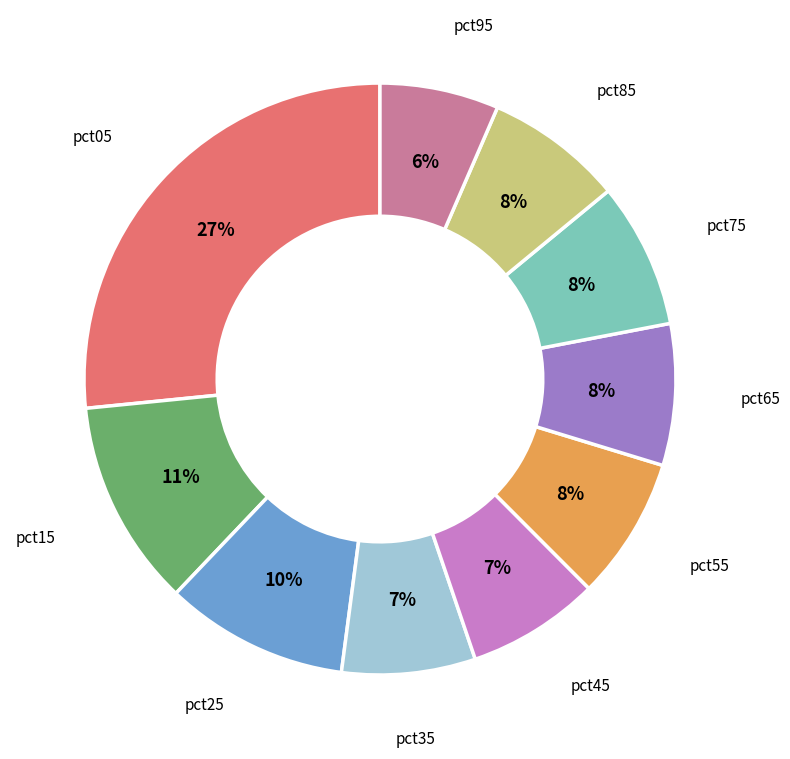

Count the number of slices in the pie.

10